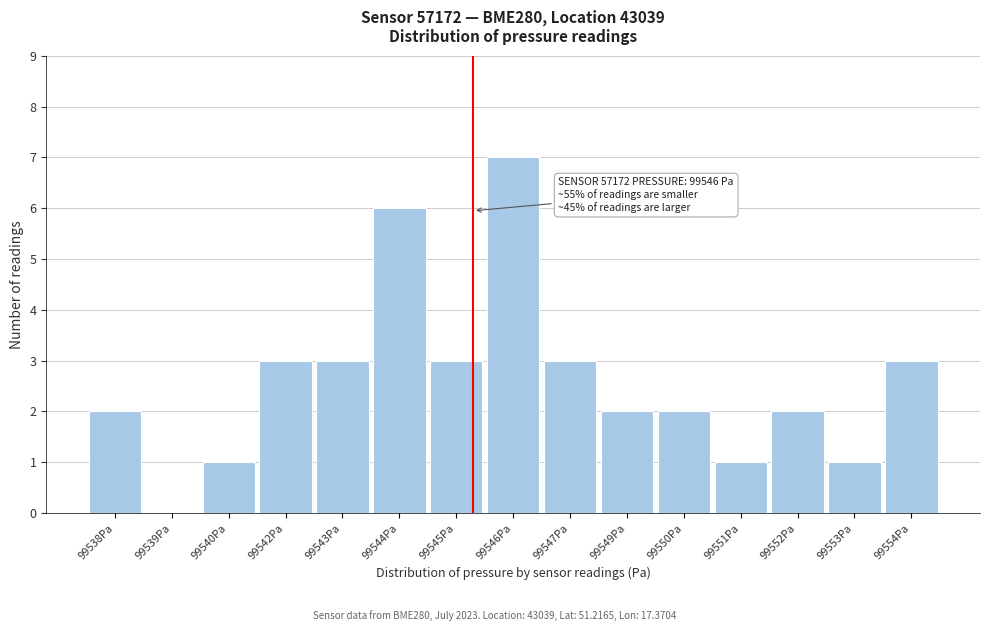

Reading left to right, list all the values displayed in this chart.

99538Pa=2	99539Pa=0	99540Pa=1	99542Pa=3	99543Pa=3	99544Pa=6	99545Pa=3	99546Pa=7	99547Pa=3	99549Pa=2	99550Pa=2	99551Pa=1	99552Pa=2	99553Pa=1	99554Pa=3